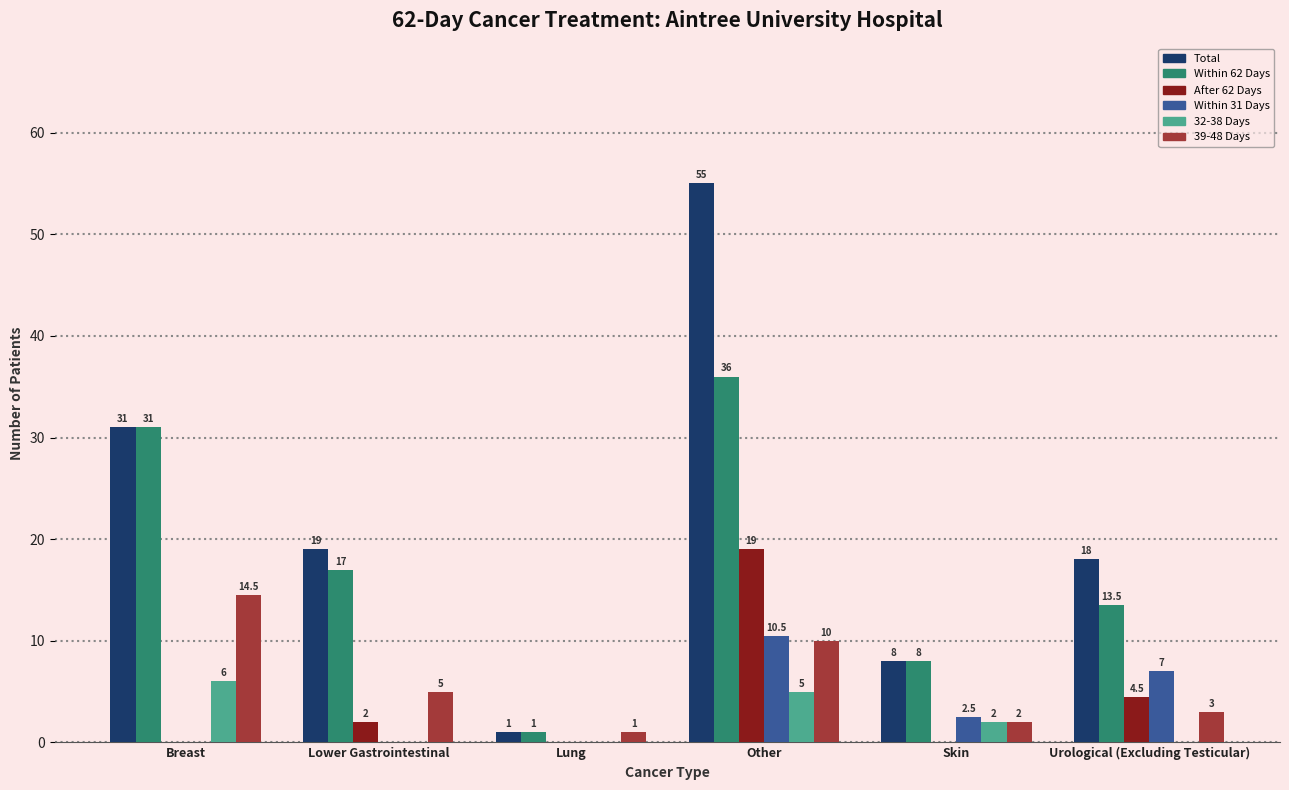

What is the spread (max minus min) of values at Breast?

31.0